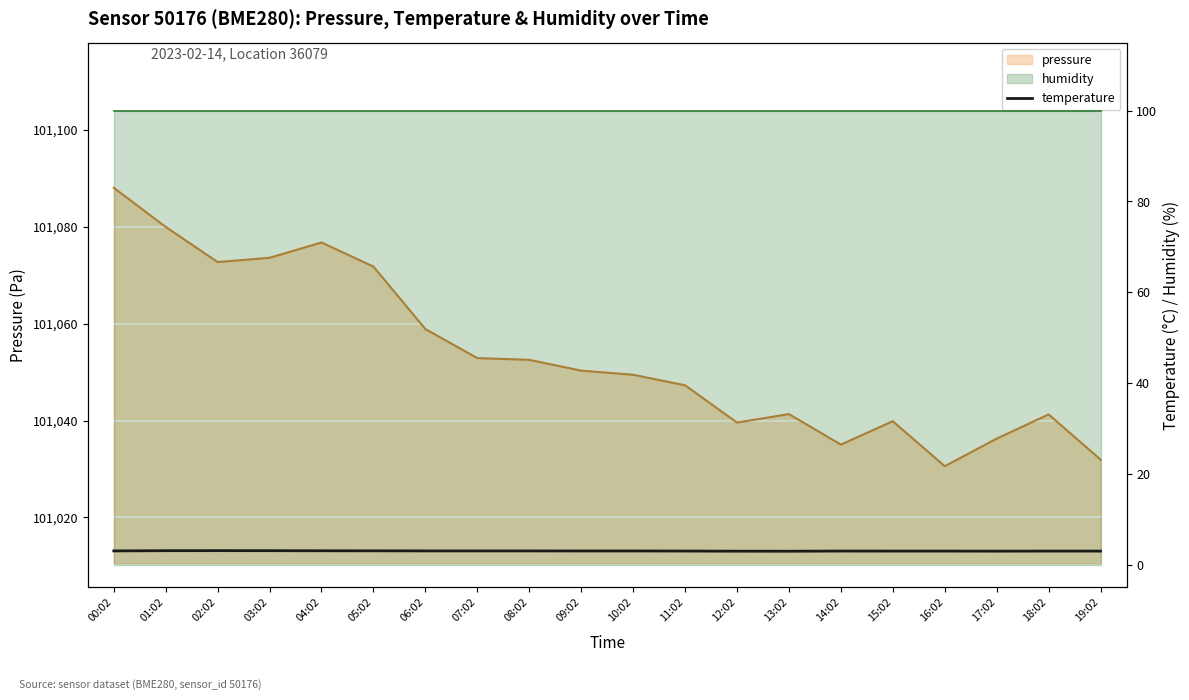

Does the chart display data point markers on the line(s)?

No